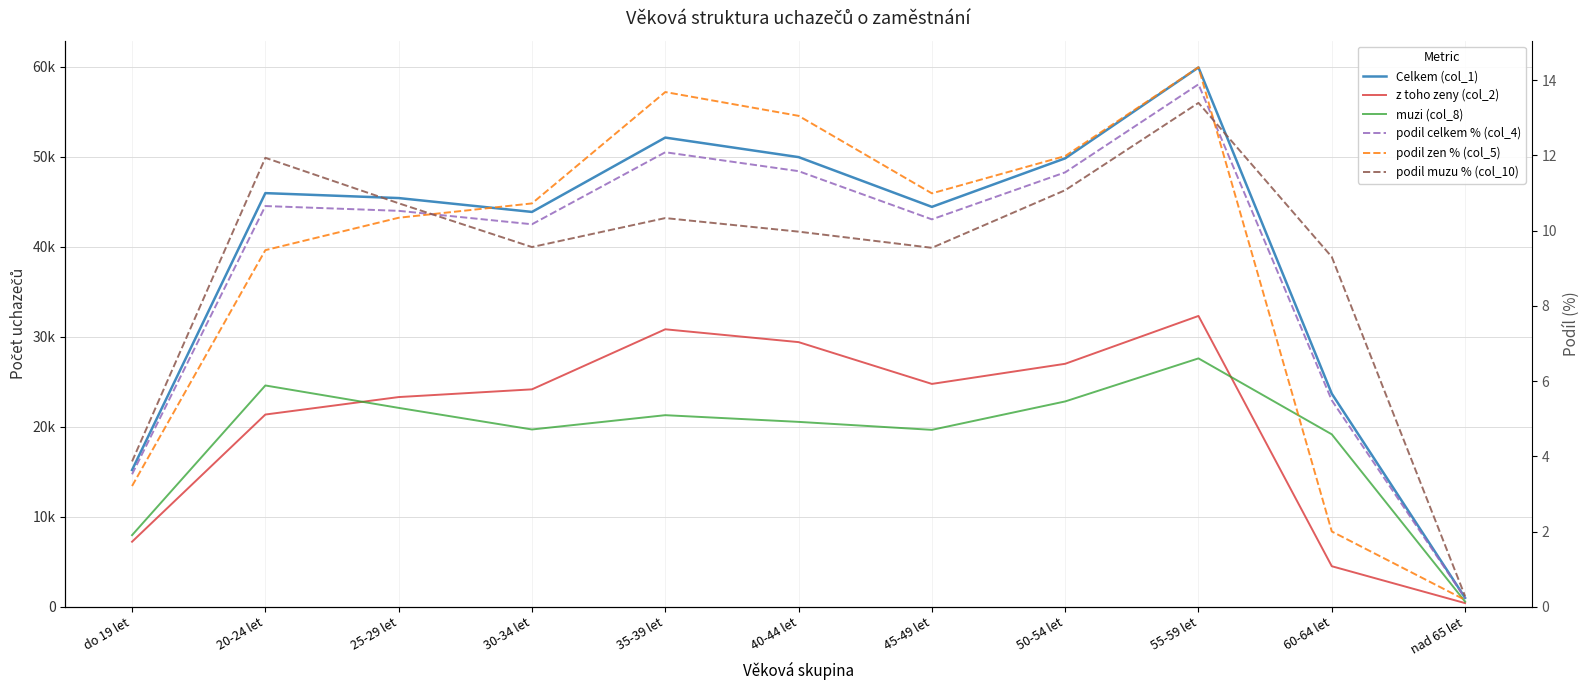

True or false: podil celkem % (col_4) and muzi (col_8) intersect in this chart.

False